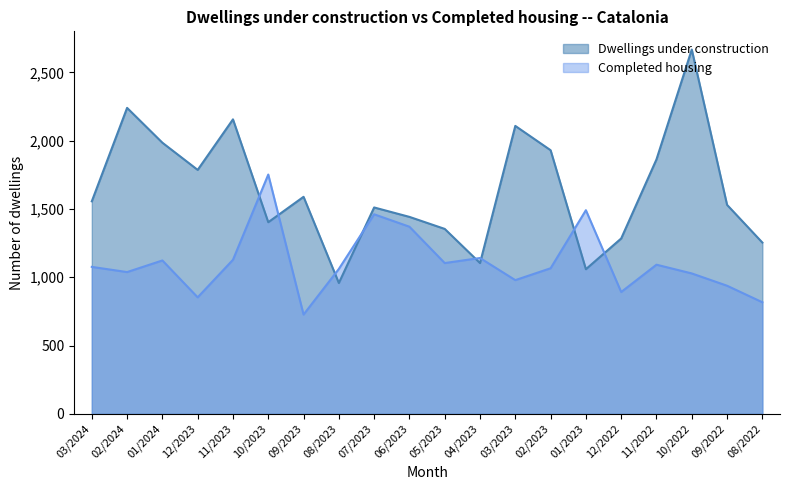

How many data points in Dwellings under construction are above 1556?

9